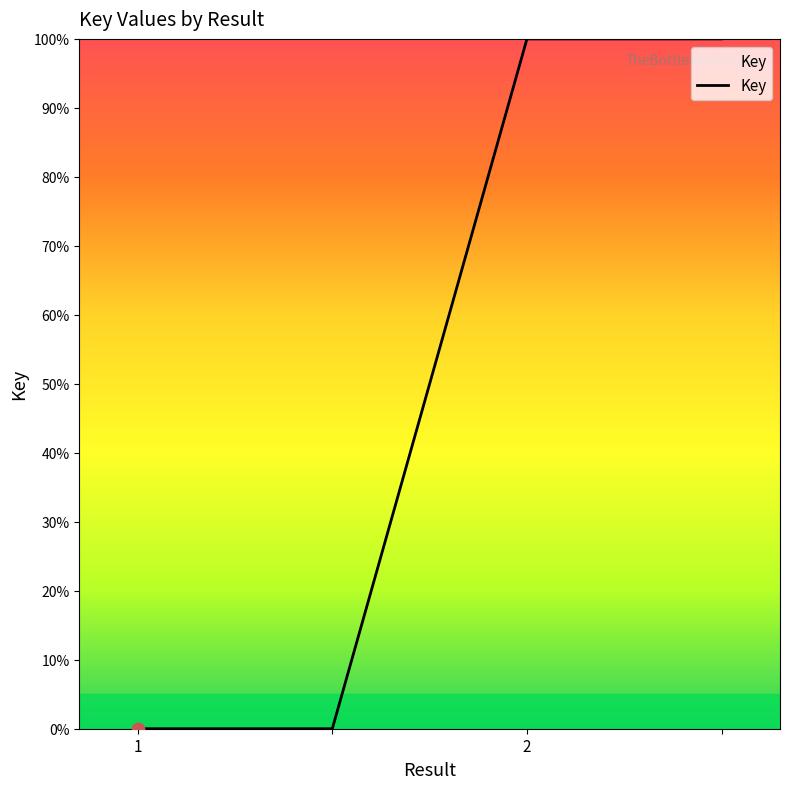

What is the average value?

50